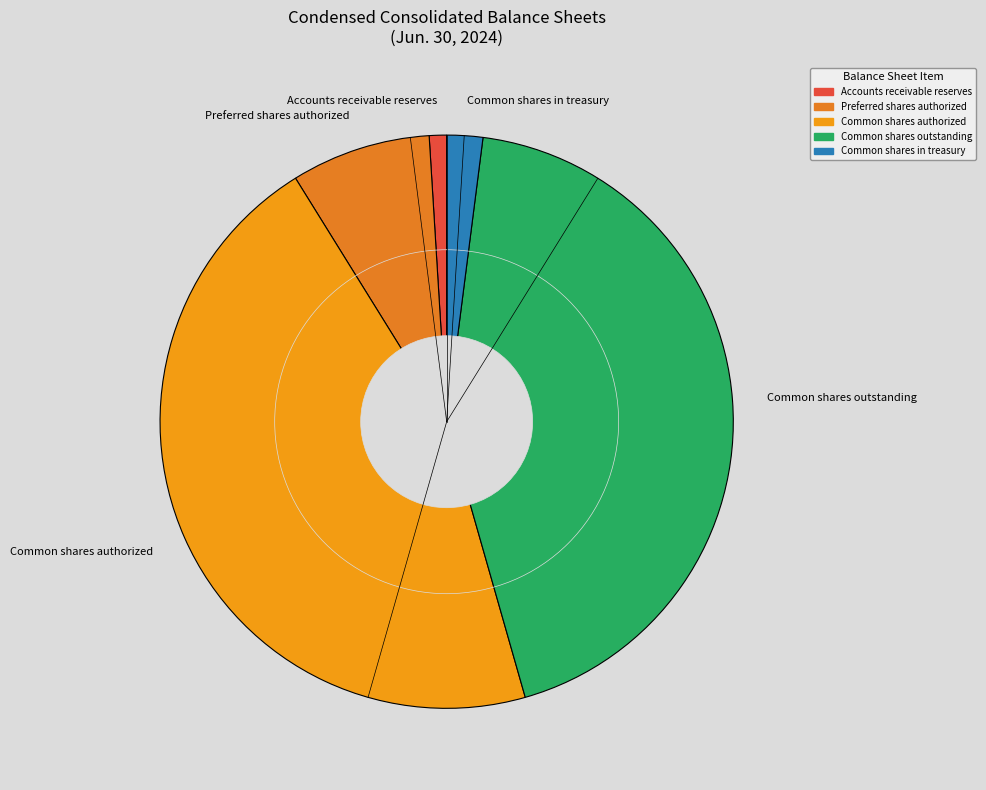

Rank the categories by value from lowest to highest.

Accounts receivable reserves, Common shares in treasury, Preferred shares authorized, Common shares outstanding, Common shares authorized